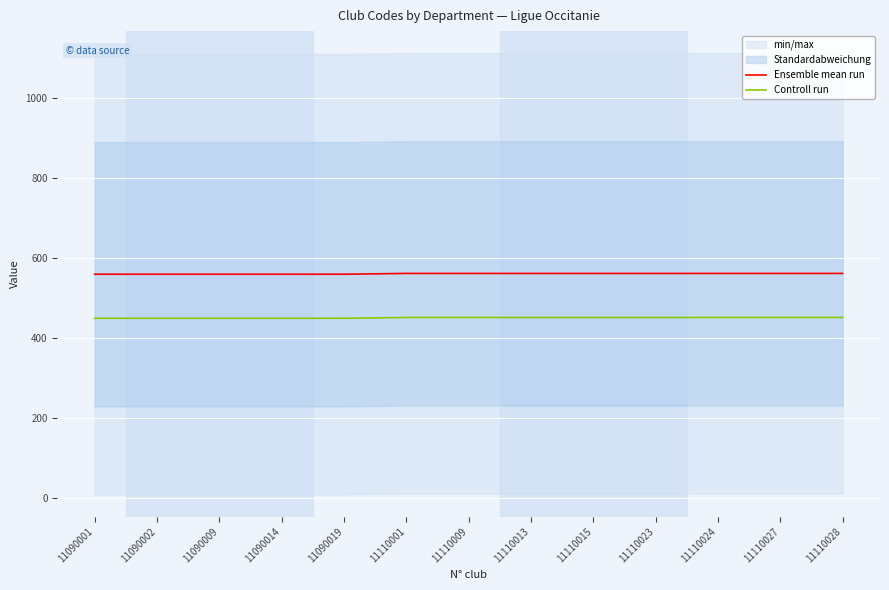

Is it true that Ensemble mean run equals 922 at 11090009?

False